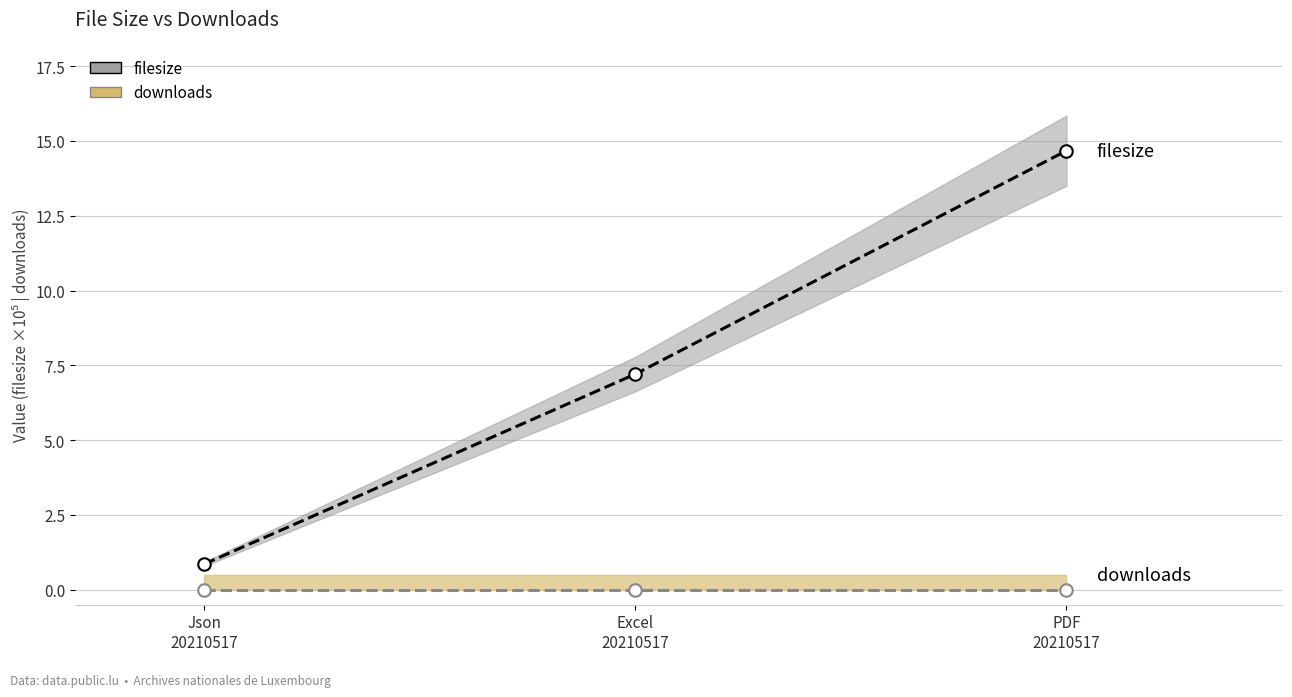

Which series has the widest spread of values?

filesize